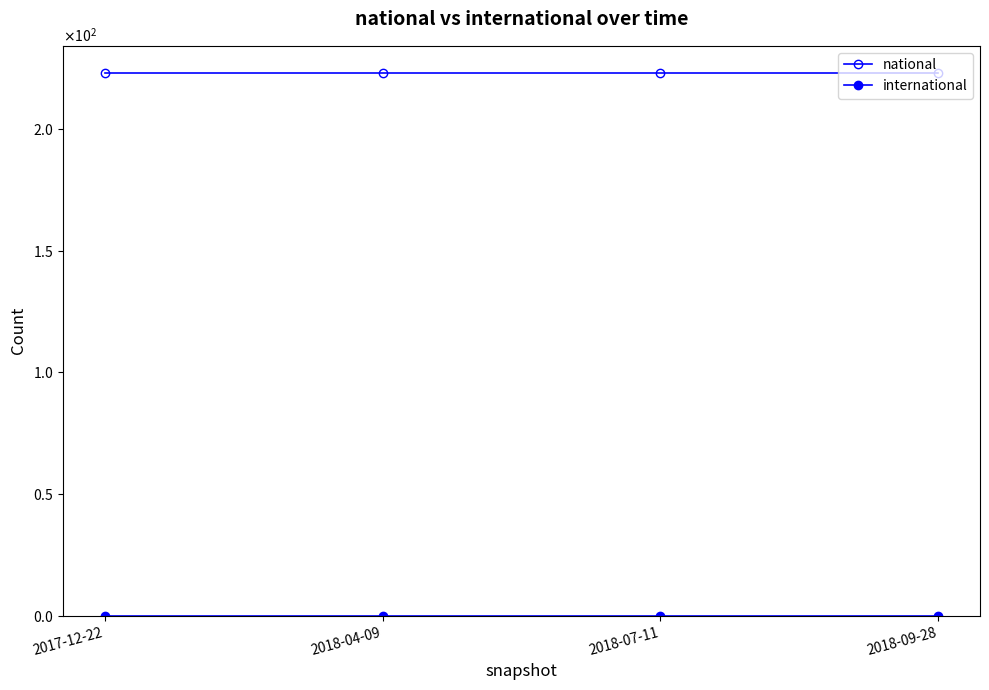

True or false: national has a value of 360 at 2017-12-22.

False